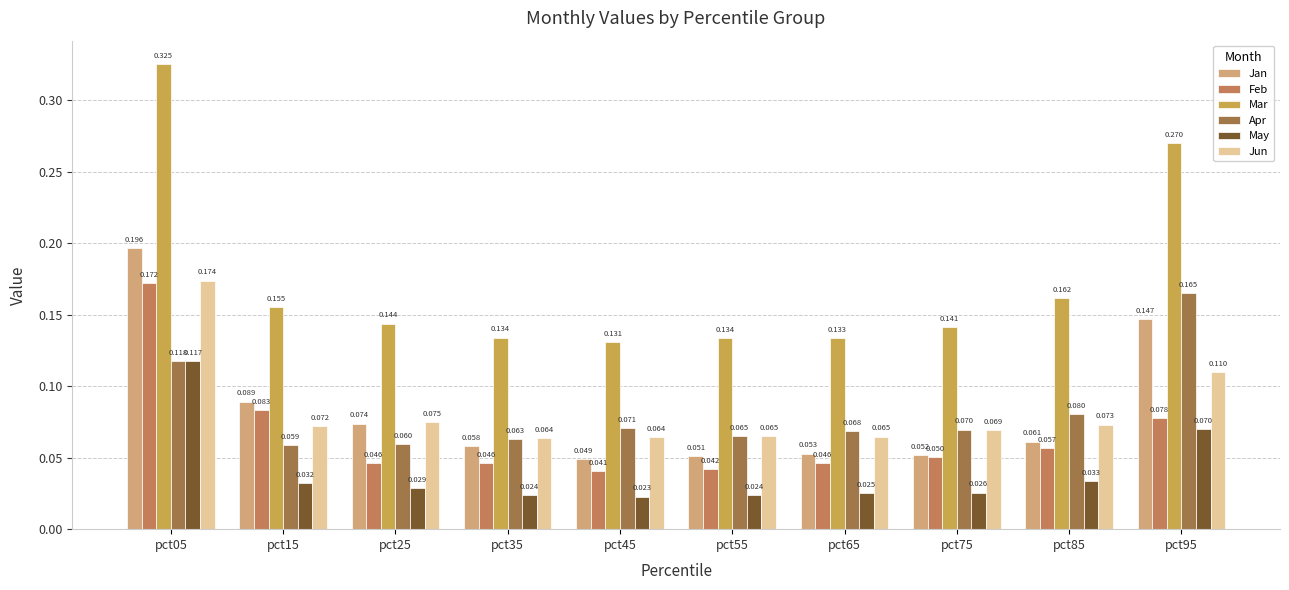

Are the bars horizontal?

No